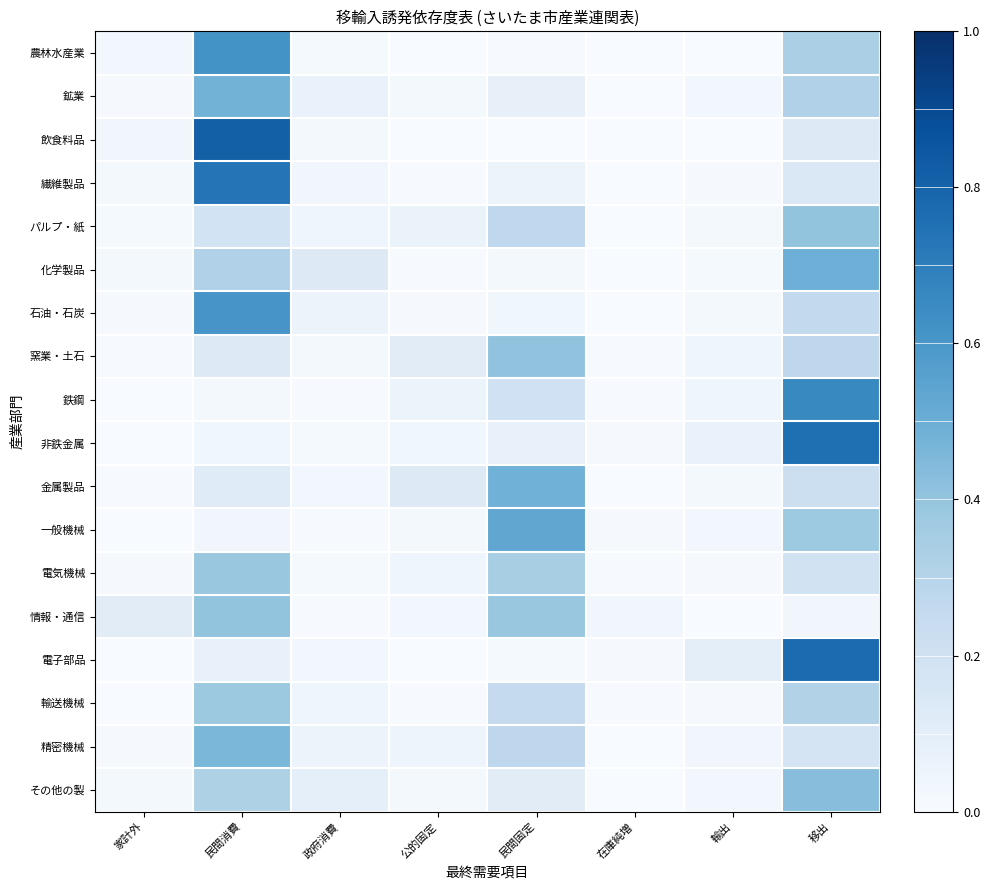

Reading left to right, extract all data points from this chart.

農林水産業: 家計外=0.0	民間消費=0.6	政府消費=0.0	公的固定=0.0	民間固定=0.0	在庫純増=0.0	輸出=0.0	移出=0.3
鉱業: 家計外=0.0	民間消費=0.5	政府消費=0.1	公的固定=0.0	民間固定=0.1	在庫純増=0.0	輸出=0.0	移出=0.3
飲食料品: 家計外=0.0	民間消費=0.8	政府消費=0.0	公的固定=0.0	民間固定=0.0	在庫純増=0.0	輸出=0.0	移出=0.1
繊維製品: 家計外=0.0	民間消費=0.7	政府消費=0.0	公的固定=0.0	民間固定=0.1	在庫純増=0.0	輸出=0.0	移出=0.1
パルプ・紙: 家計外=0.0	民間消費=0.2	政府消費=0.0	公的固定=0.1	民間固定=0.3	在庫純増=0.0	輸出=0.0	移出=0.4
化学製品: 家計外=0.0	民間消費=0.3	政府消費=0.1	公的固定=0.0	民間固定=0.0	在庫純増=0.0	輸出=0.0	移出=0.5
石油・石炭: 家計外=0.0	民間消費=0.6	政府消費=0.1	公的固定=0.0	民間固定=0.0	在庫純増=0.0	輸出=0.0	移出=0.3
窯業・土石: 家計外=0.0	民間消費=0.1	政府消費=0.0	公的固定=0.1	民間固定=0.4	在庫純増=0.0	輸出=0.0	移出=0.3
鉄鋼: 家計外=0.0	民間消費=0.0	政府消費=0.0	公的固定=0.1	民間固定=0.2	在庫純増=0.0	輸出=0.0	移出=0.7
非鉄金属: 家計外=0.0	民間消費=0.0	政府消費=0.0	公的固定=0.0	民間固定=0.1	在庫純増=0.0	輸出=0.1	移出=0.8
金属製品: 家計外=0.0	民間消費=0.1	政府消費=0.0	公的固定=0.1	民間固定=0.5	在庫純増=0.0	輸出=0.0	移出=0.2
一般機械: 家計外=0.0	民間消費=0.0	政府消費=0.0	公的固定=0.0	民間固定=0.5	在庫純増=0.0	輸出=0.0	移出=0.4
電気機械: 家計外=0.0	民間消費=0.4	政府消費=0.0	公的固定=0.0	民間固定=0.3	在庫純増=0.0	輸出=0.0	移出=0.2
情報・通信: 家計外=0.1	民間消費=0.4	政府消費=0.0	公的固定=0.0	民間固定=0.4	在庫純増=0.0	輸出=0.0	移出=0.0
電子部品: 家計外=0.0	民間消費=0.1	政府消費=0.0	公的固定=0.0	民間固定=0.0	在庫純増=0.0	輸出=0.1	移出=0.8
輸送機械: 家計外=0.0	民間消費=0.4	政府消費=0.0	公的固定=0.0	民間固定=0.3	在庫純増=0.0	輸出=0.0	移出=0.3
精密機械: 家計外=0.0	民間消費=0.5	政府消費=0.1	公的固定=0.0	民間固定=0.3	在庫純増=0.0	輸出=0.0	移出=0.2
その他の製: 家計外=0.0	民間消費=0.3	政府消費=0.1	公的固定=0.0	民間固定=0.1	在庫純増=0.0	輸出=0.0	移出=0.4